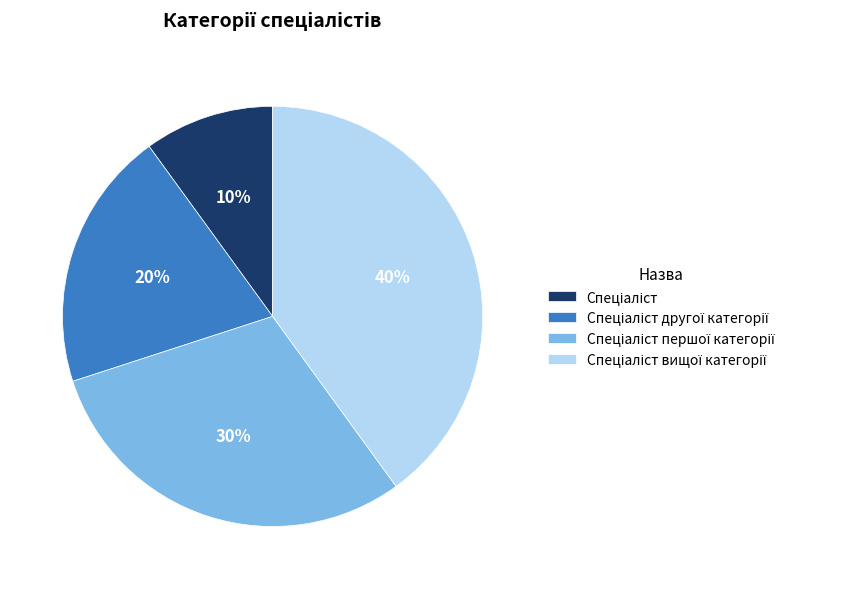

Is there any slice that represents more than half of the pie?

No